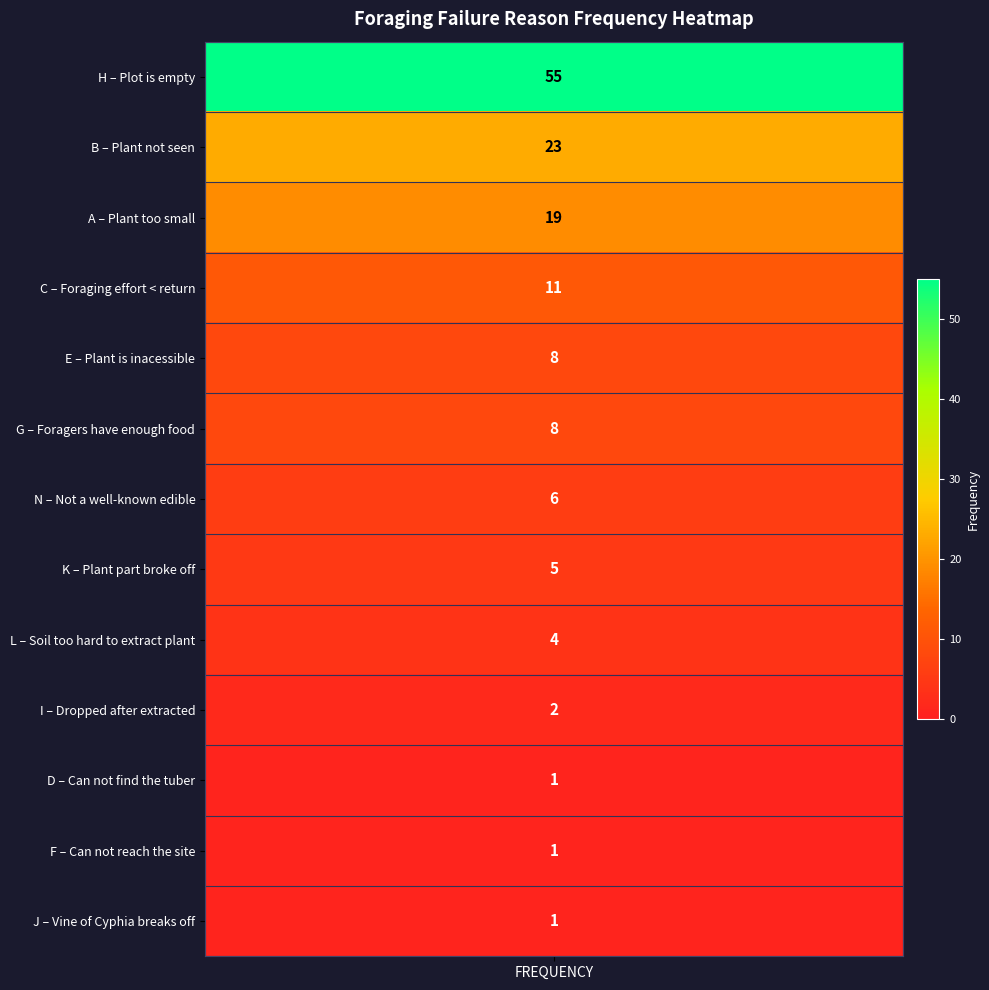

What is the difference between the values at D and A?

18